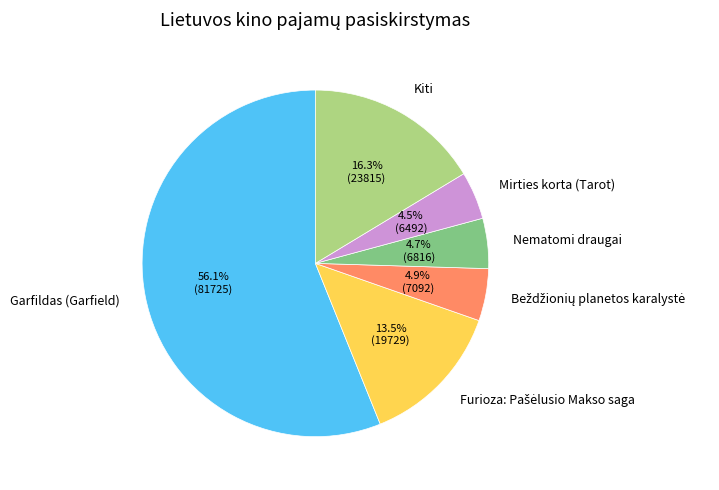

What is the largest slice in the pie chart?

Garfildas (Garfield)